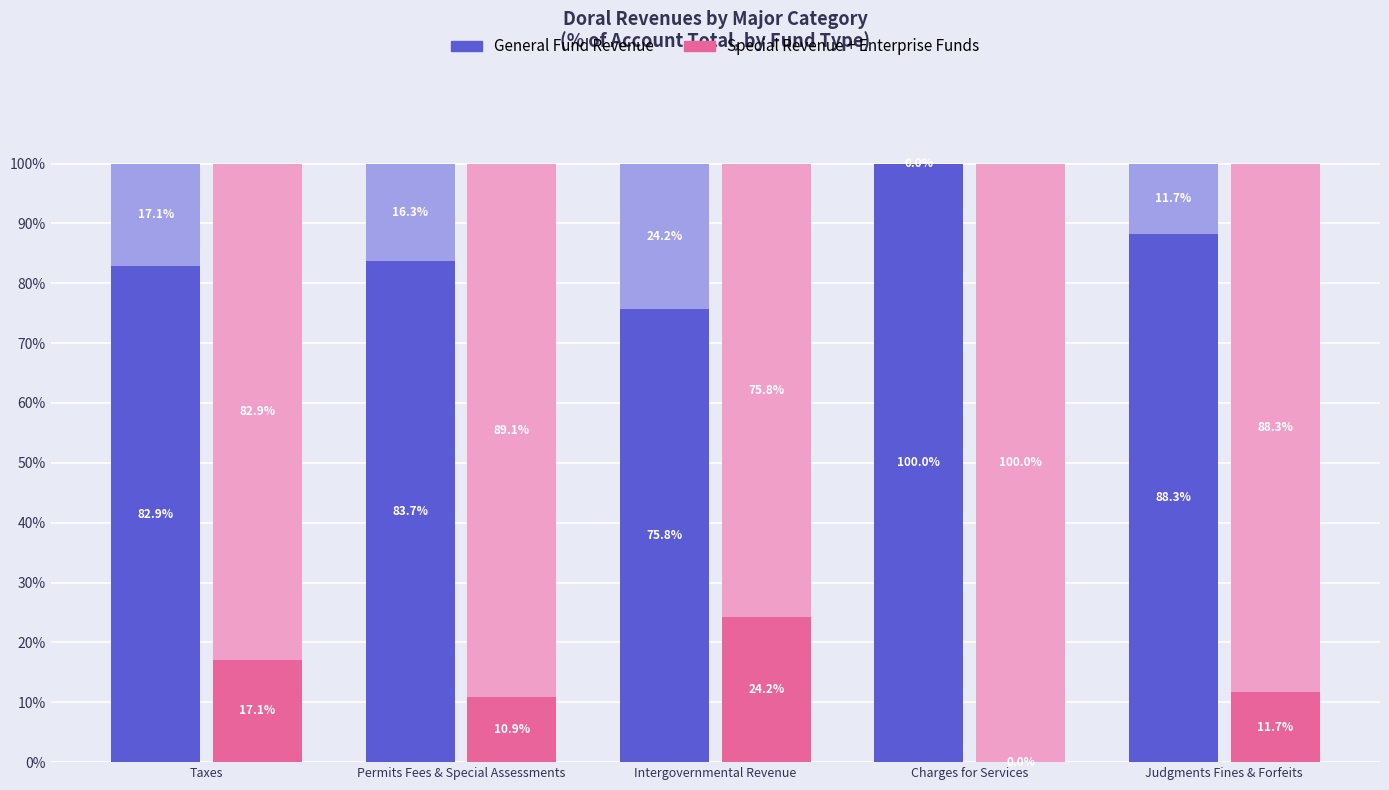

What position from the left is Judgments Fines & Forfeits?

5